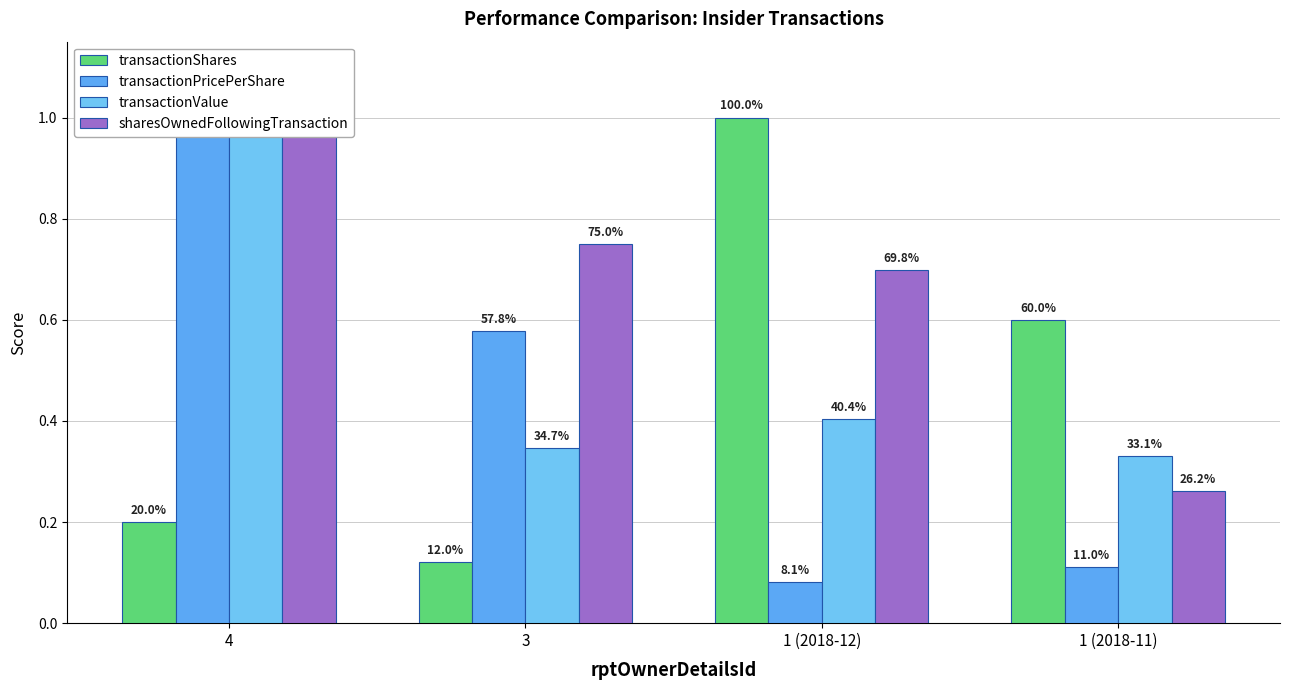

What is the value of the transactionShares bar at the 1st from the left?

0.2